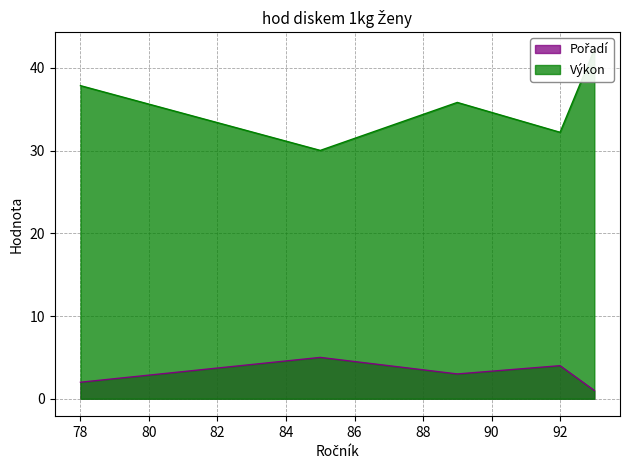

What is the label of the 4th point from the left?

92